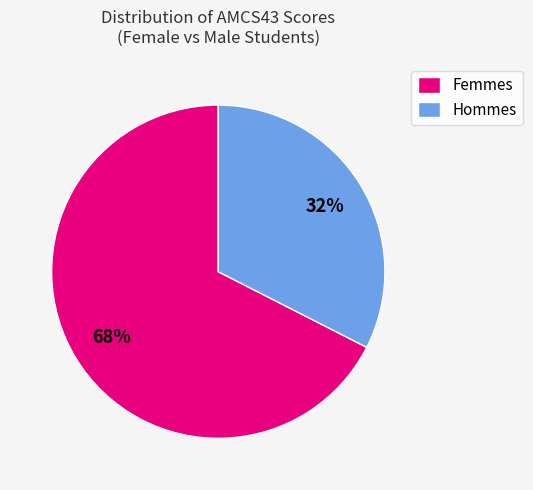

How many segments does this pie chart have?

2